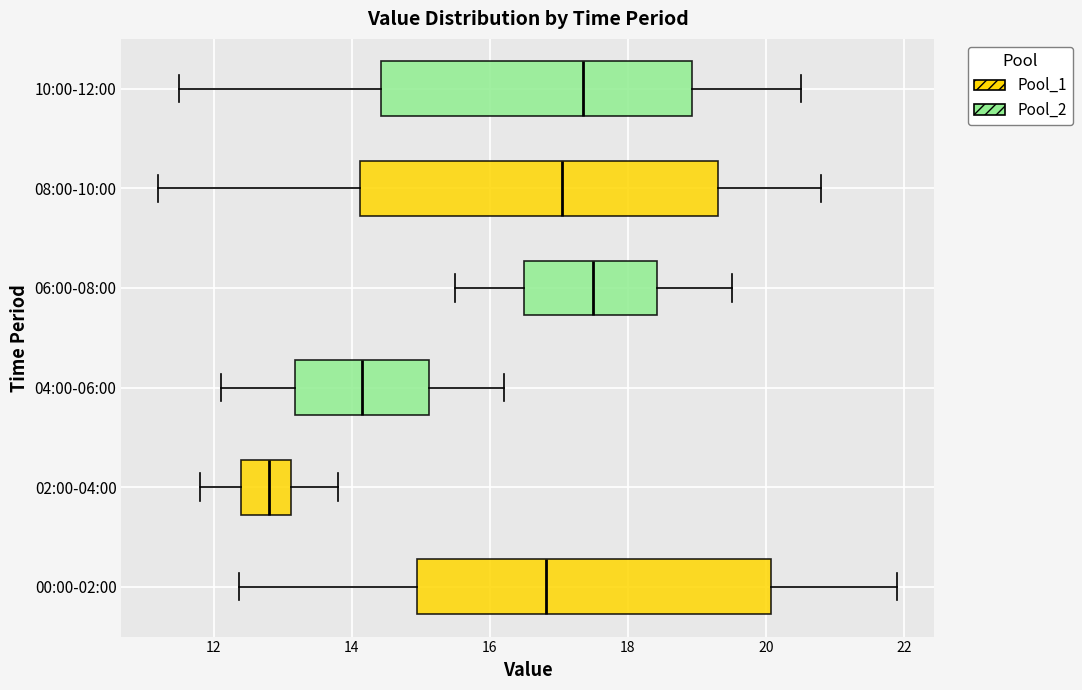

Reading bottom to top, transcribe this box plot: for each box, give where its median line is, the range the box spans, and where its two whiskers end, as read against the x-axis. The values are not printed on the chart, so give them approximately, as read against the axis.

00:00-02:00: median 16.8, box 15.0 to 20.0, whiskers 12.4 to 22.0
02:00-04:00: median 12.8, box 12.4 to 13.2, whiskers 11.8 to 13.8
04:00-06:00: median 14.2, box 13.2 to 15.2, whiskers 12.2 to 16.2
06:00-08:00: median 17.6, box 16.6 to 18.4, whiskers 15.6 to 19.6
08:00-10:00: median 17.0, box 14.2 to 19.4, whiskers 11.2 to 20.8
10:00-12:00: median 17.4, box 14.4 to 19.0, whiskers 11.6 to 20.6